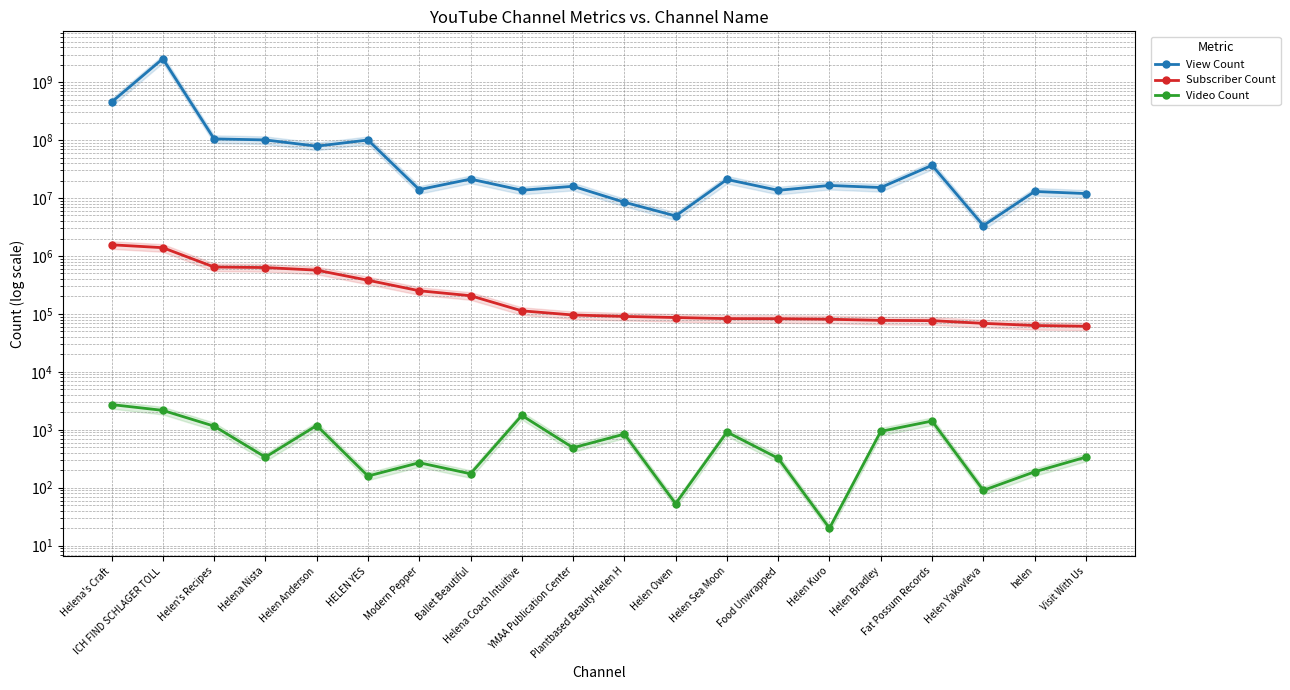

At how many categories does at least one series exceed 2207311353?

1